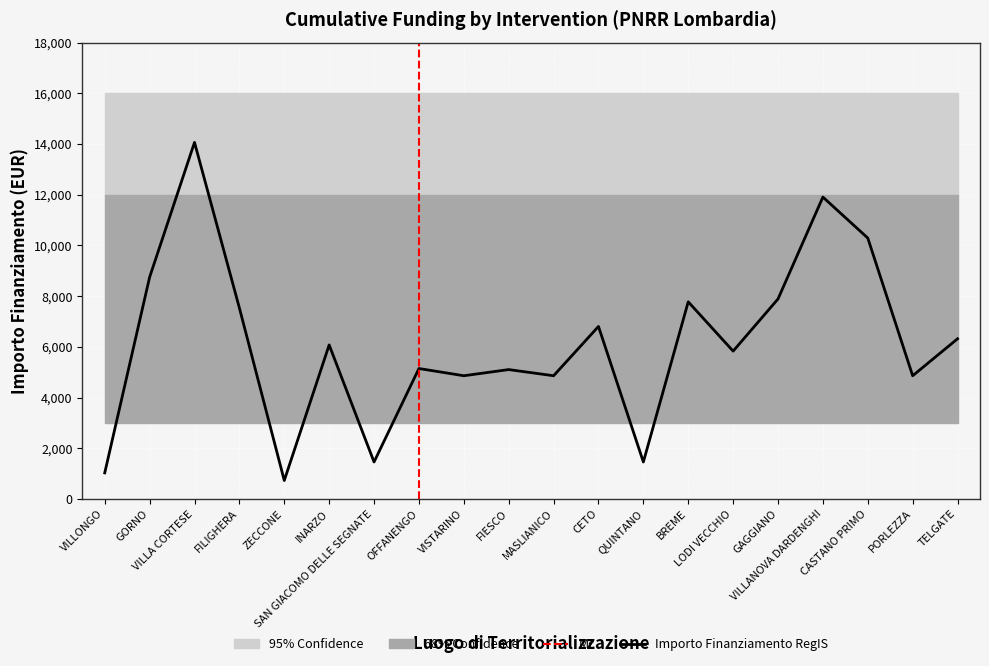

What is the label of the 13th point from the right?

OFFANENGO